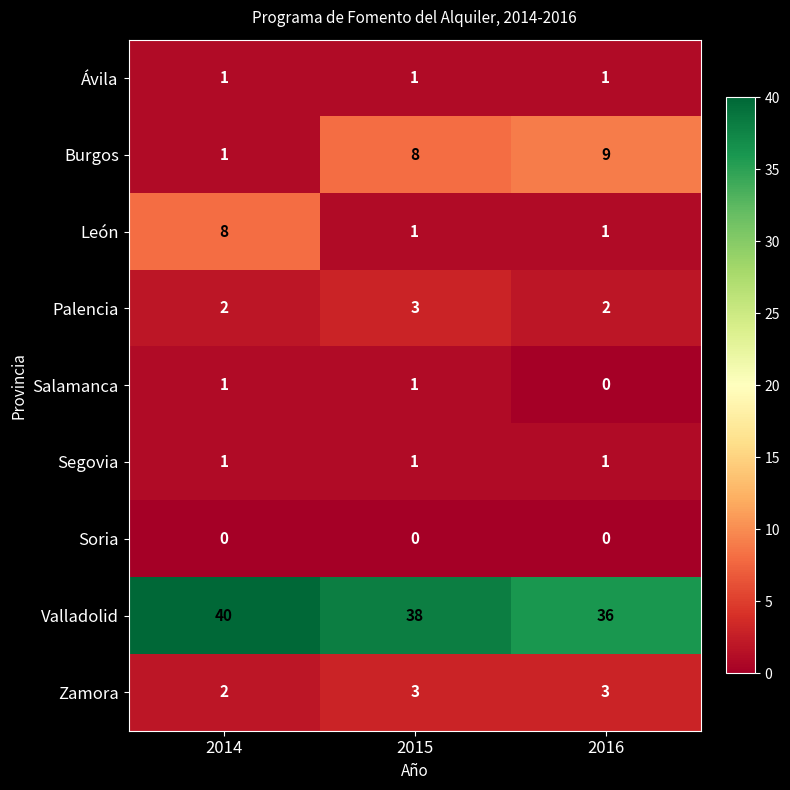

List the labels in order of Burgos value, largest first.

2016, 2015, 2014